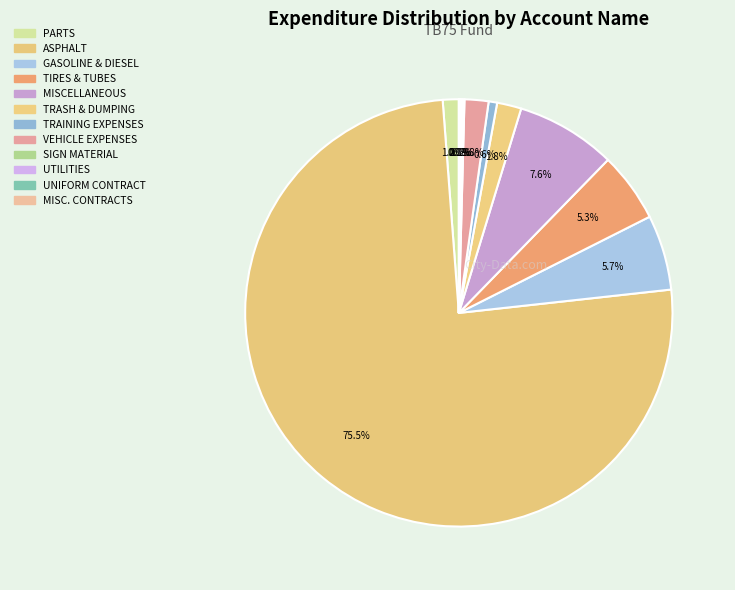

To the nearest percent, what portion does MISCELLANEOUS represent?

8%